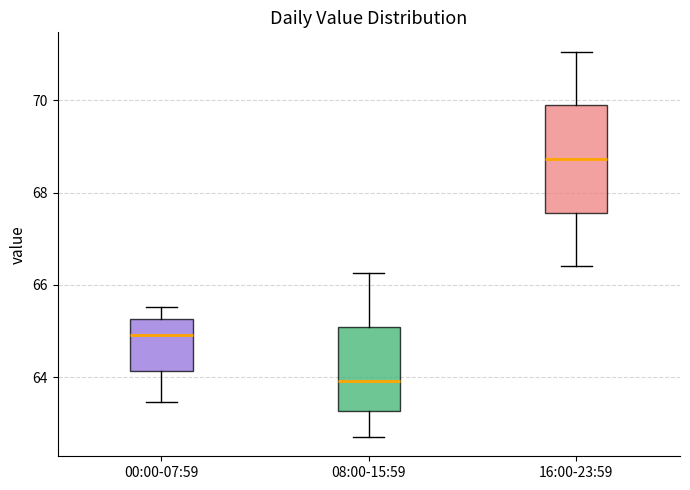

Which box has the lowest median line?

08:00-15:59